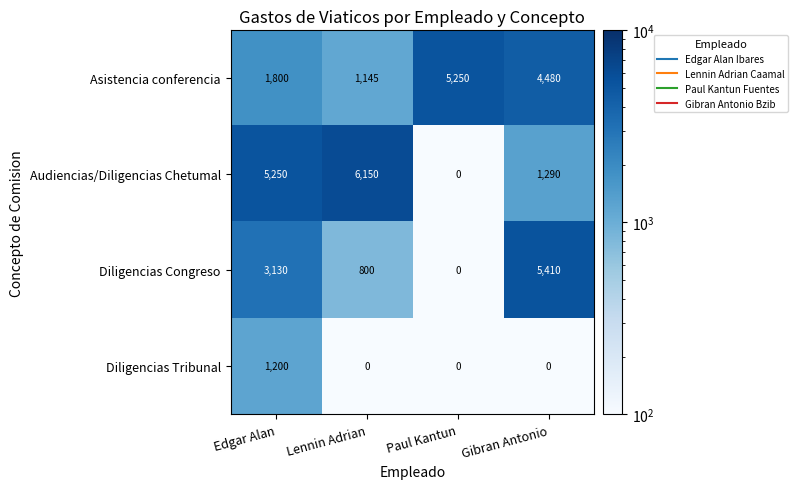

Reading right to left, extract all data points from this chart.

Asistencia conferencia: Gibran Antonio=4480	Paul Kantun=5250	Lennin Adrian=1145	Edgar Alan=1800
Audiencias/Diligencias Chetumal: Gibran Antonio=1290	Paul Kantun=0	Lennin Adrian=6150	Edgar Alan=5250
Diligencias Congreso: Gibran Antonio=5410	Paul Kantun=0	Lennin Adrian=800	Edgar Alan=3130
Diligencias Tribunal: Gibran Antonio=0	Paul Kantun=0	Lennin Adrian=0	Edgar Alan=1200